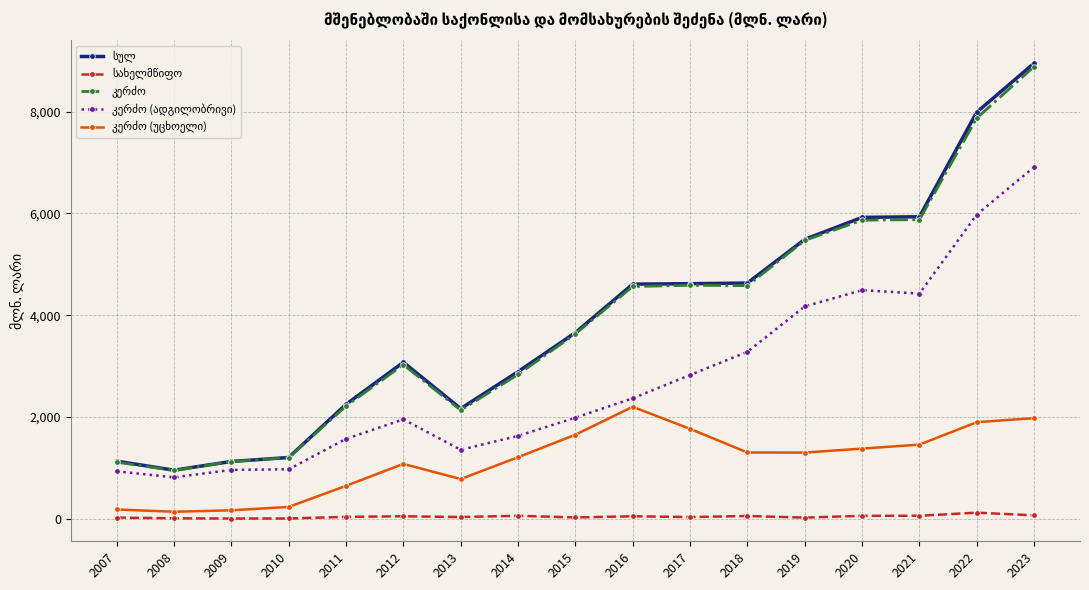

What is the maximum value shown in the chart?

8953.2